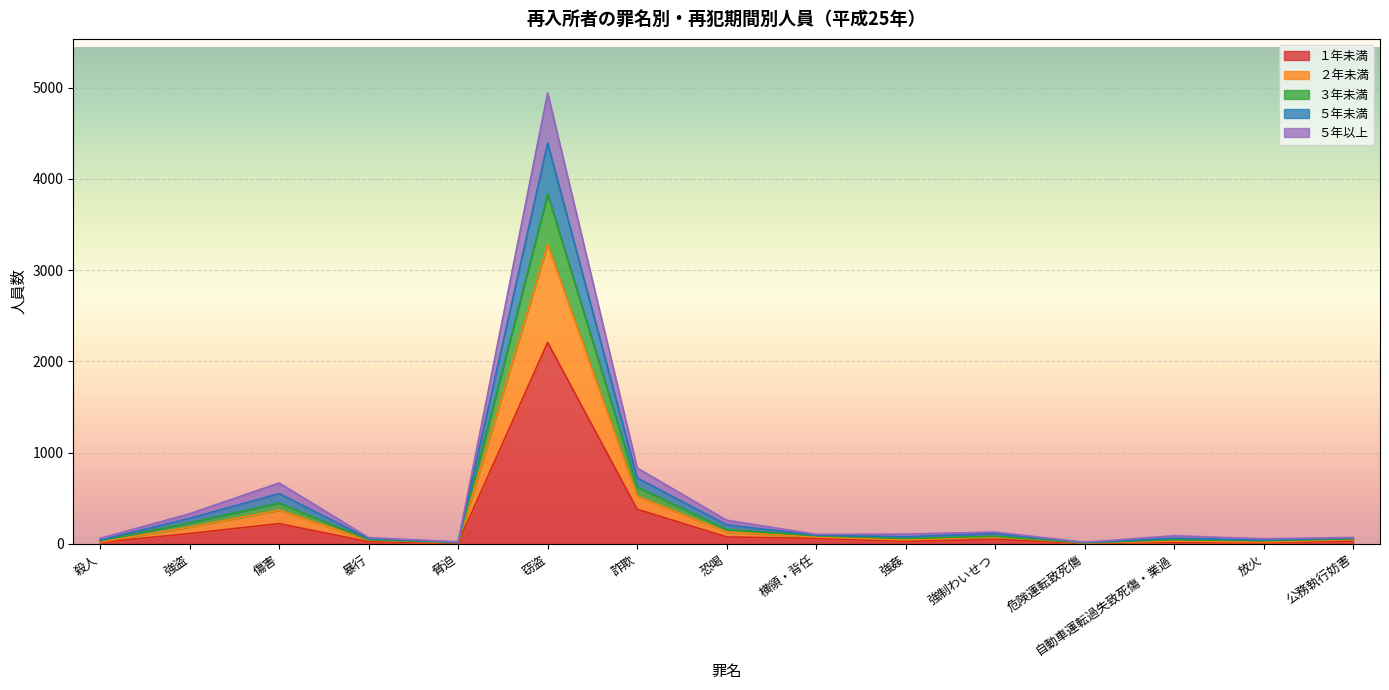

At which category is the sum across all series the highest?

窃盗